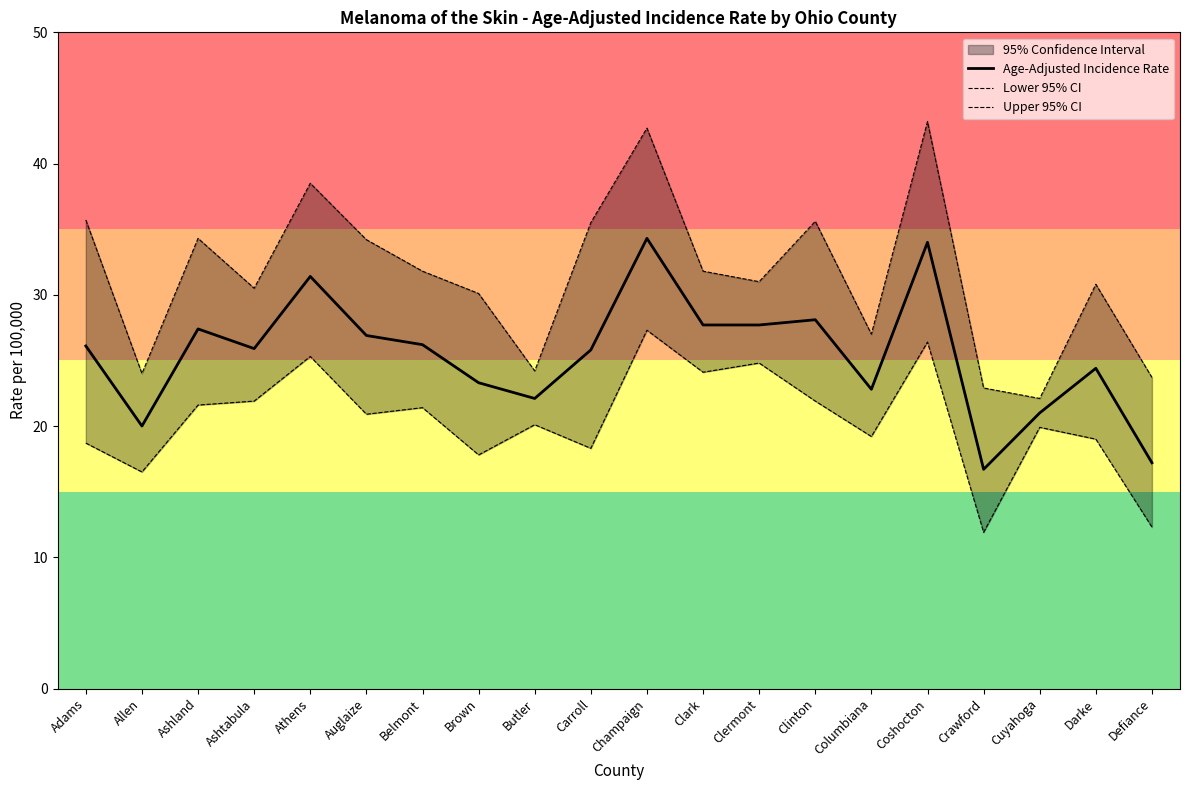

What is the sum of the Upper 95% CI values at Brown and Defiance?

53.8